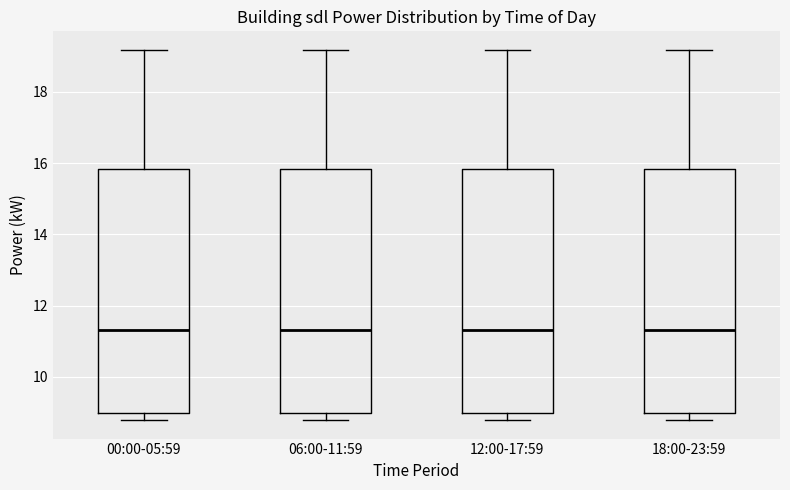

Where is the upper edge of the box for 00:00-05:59 on the y-axis? The values are not printed on the chart, so give them approximately, as read against the axis.

15.8